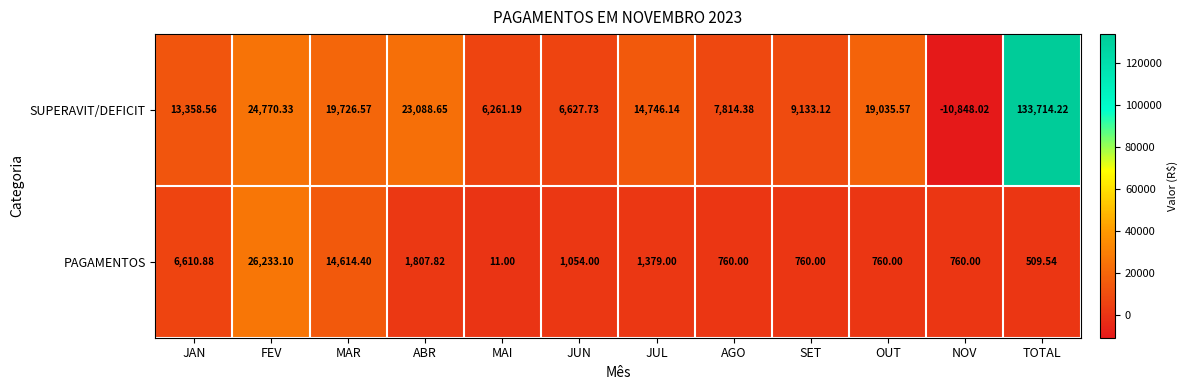

Where does the PAGAMENTOS series first go above 1054?

JAN